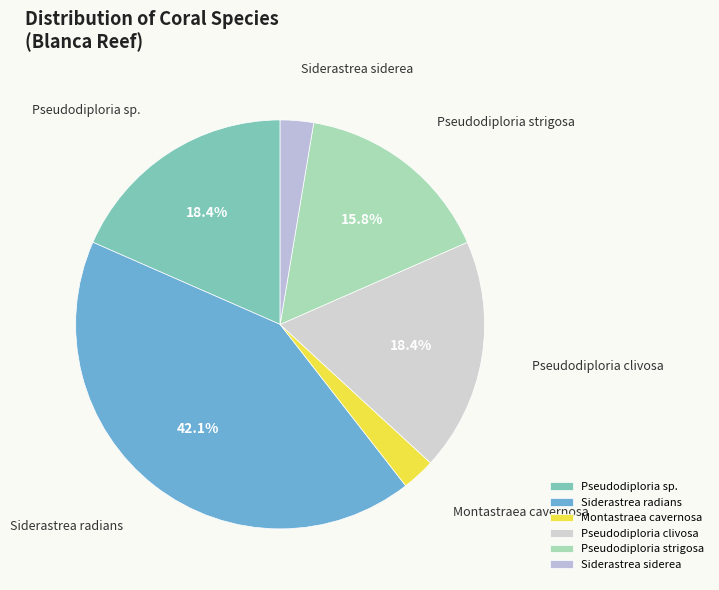

Which has a higher value, Pseudodiploria strigosa or Siderastrea siderea?

Pseudodiploria strigosa